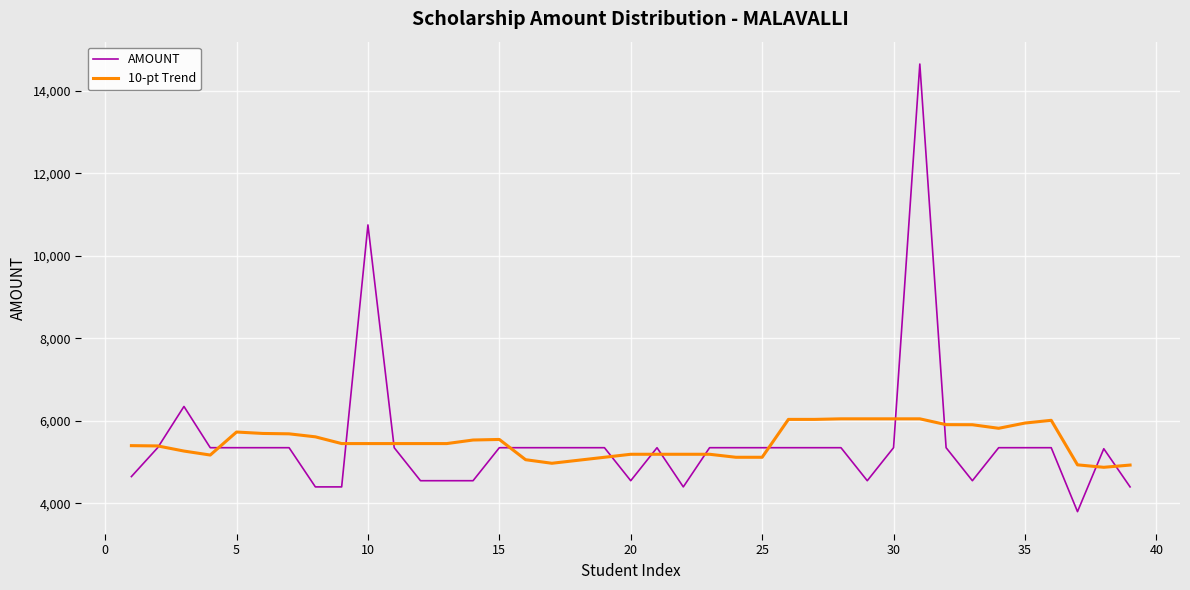

Which series has the largest range (max minus min)?

AMOUNT